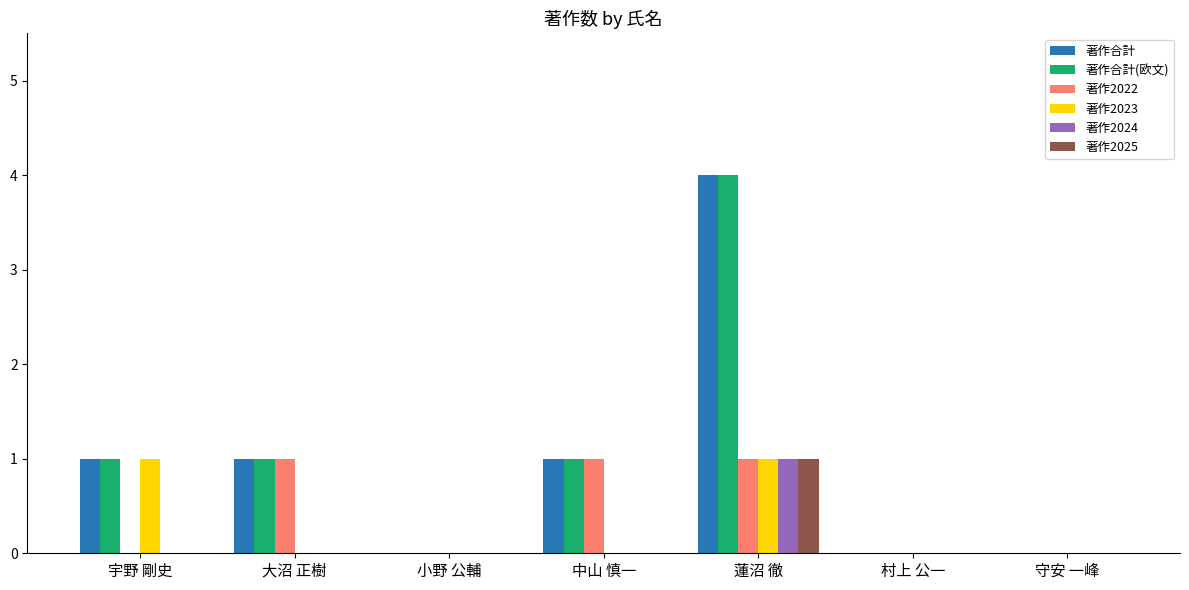

Is it true that 著作合計(欧文) equals 1 at 大沼 正樹?

True